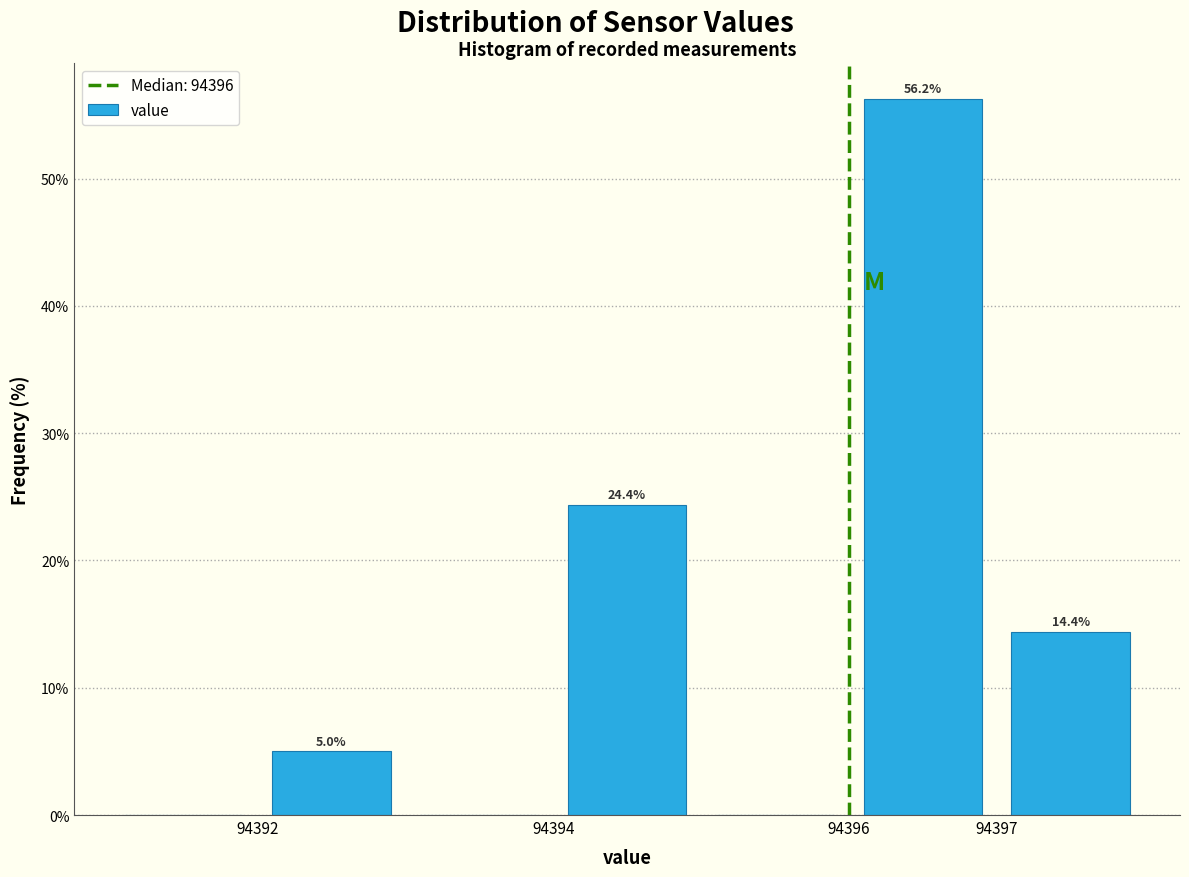

Which range on the x-axis has the tallest bar?

94396 to 94397